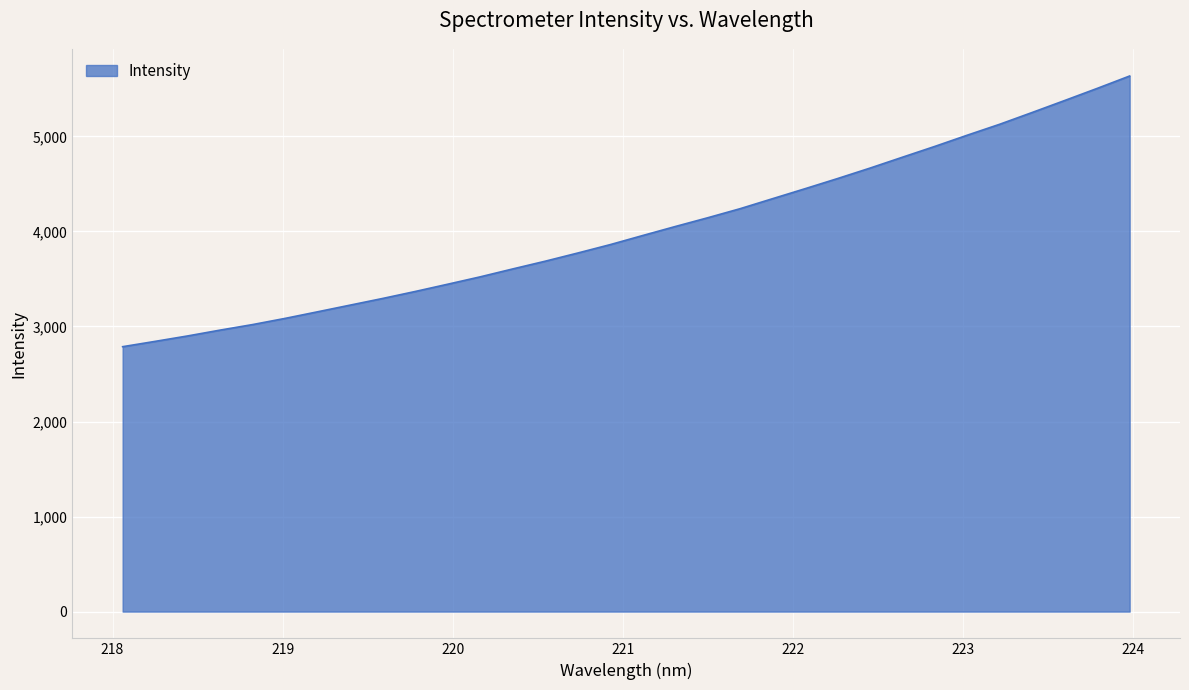

What is the maximum value shown in the chart?

5635.8